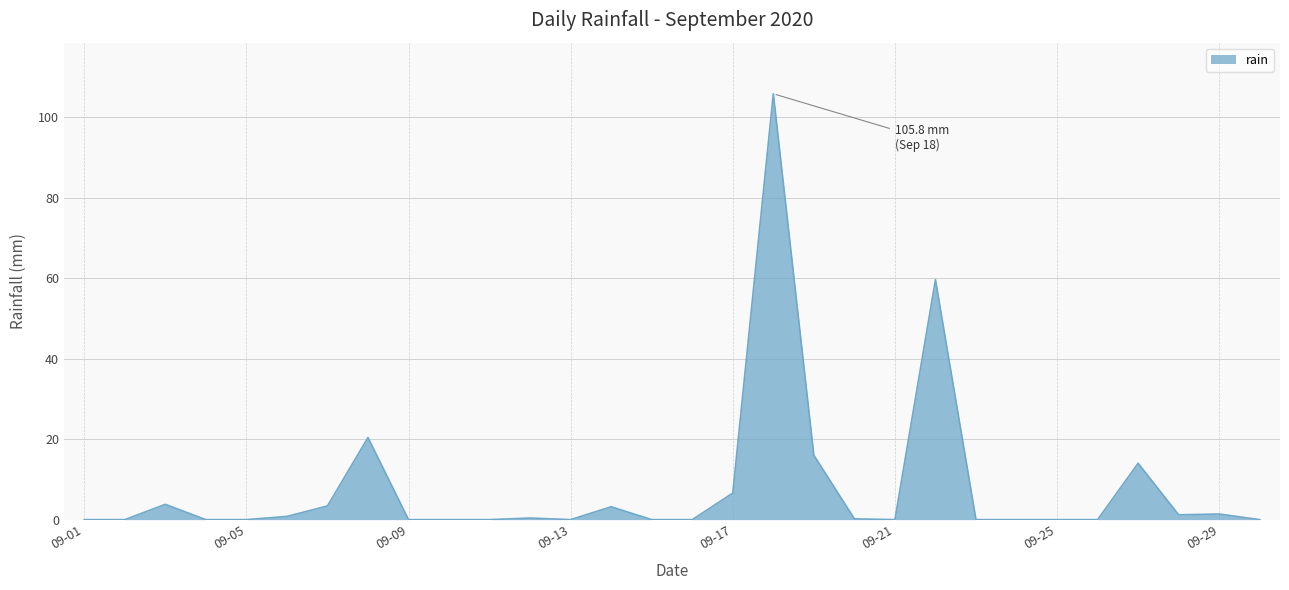

What is the maximum value shown in the chart?

105.8